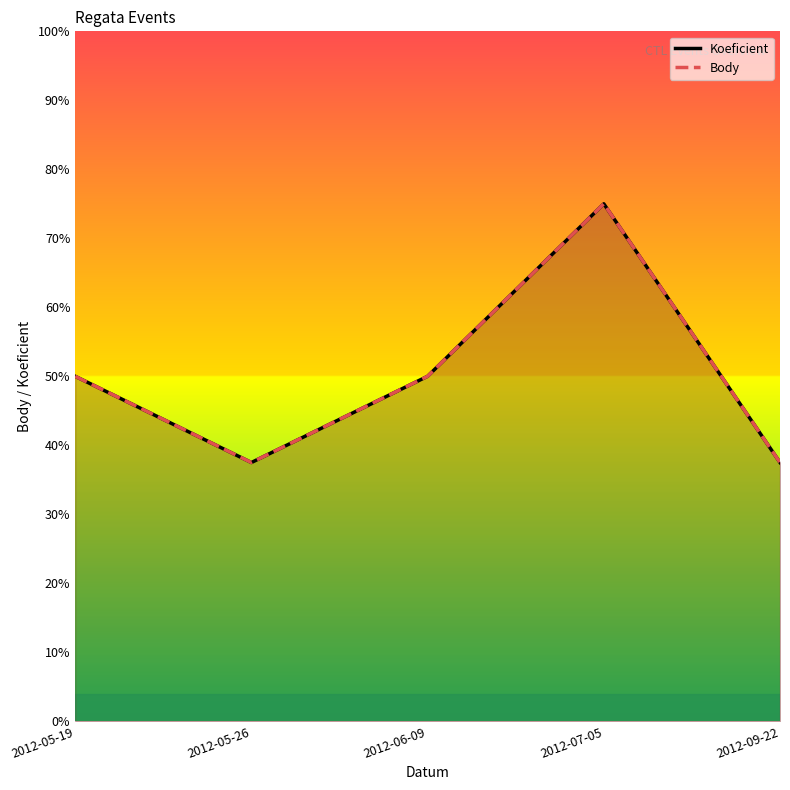

Where is the first local maximum for Body?

2012-07-05